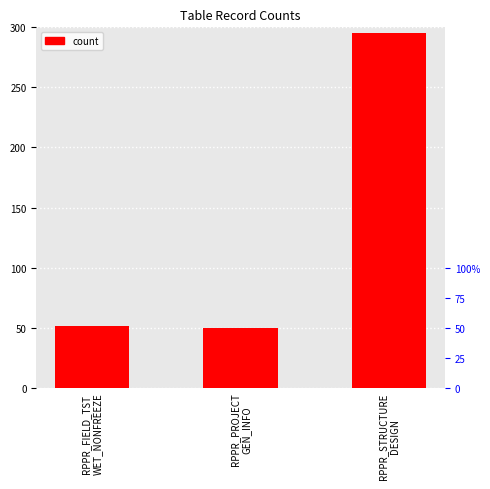

The chart shows a value of 87 at RPPR_FIELD_TST
WET_NONFREEZE. True or false?

False